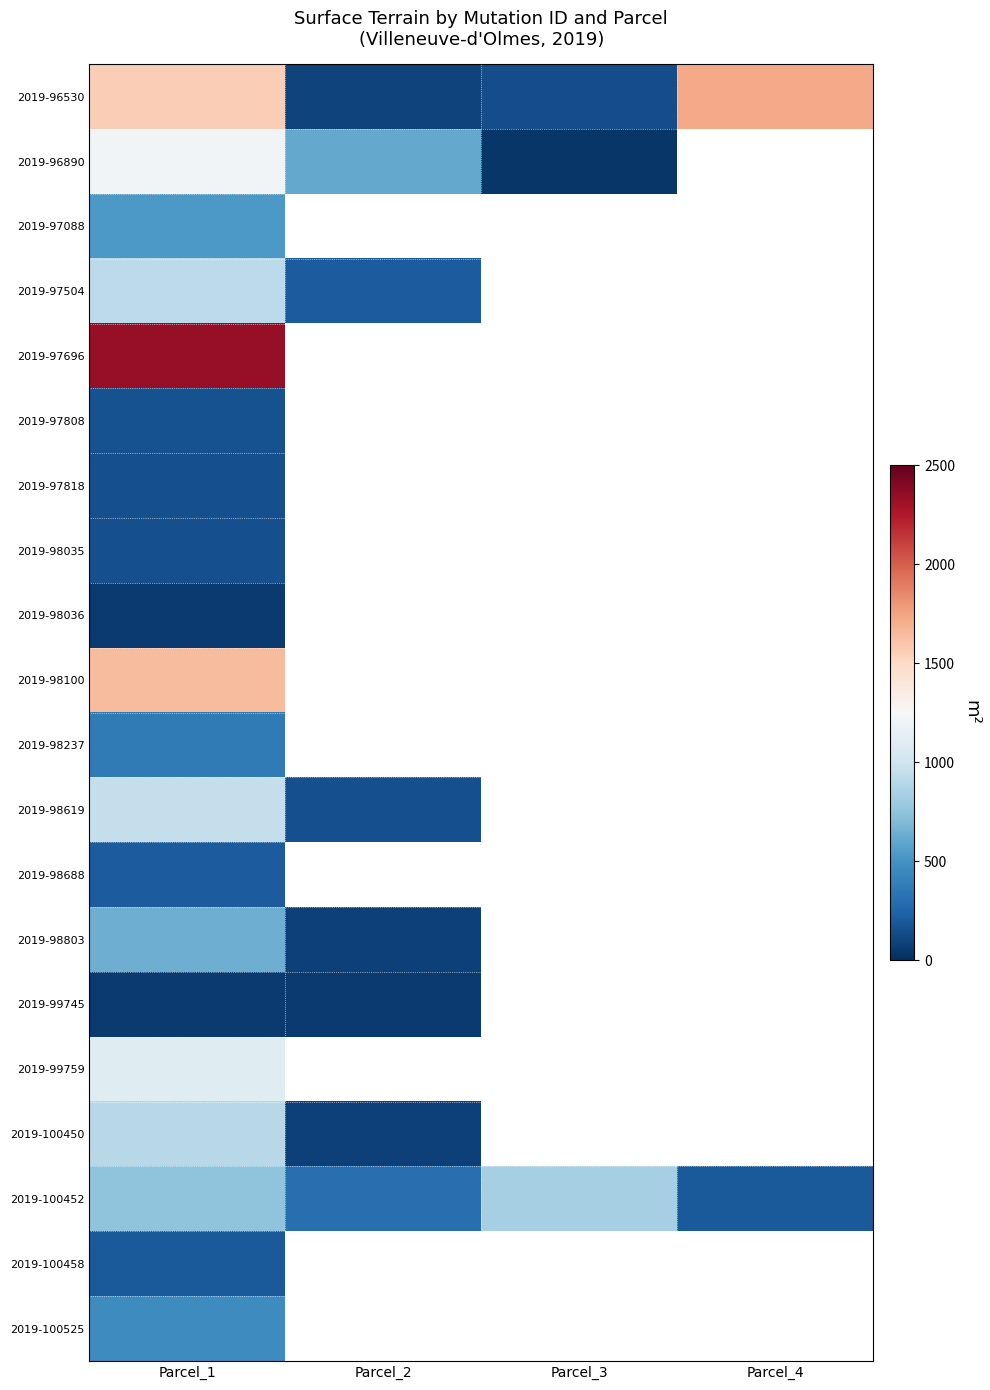

How many values in 2019-98803 are above zero?

2